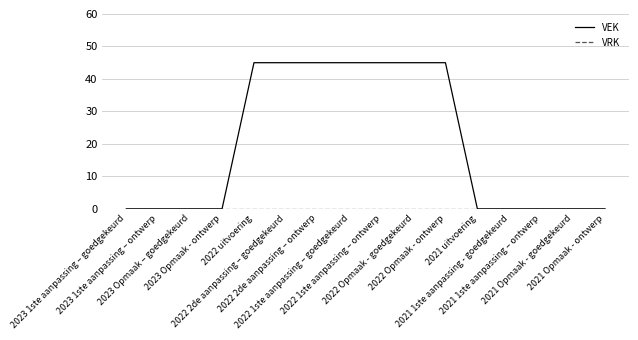

What is the maximum value shown in the chart?

45